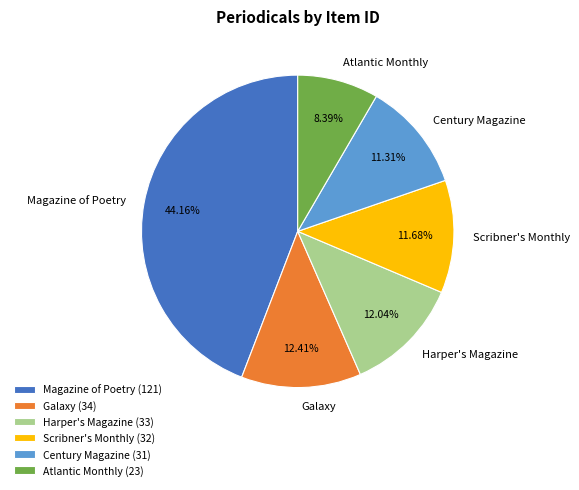

Which category has the smallest portion of the pie?

Atlantic Monthly